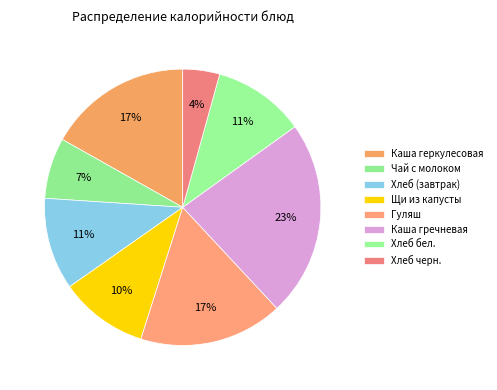

How many segments does this pie chart have?

8